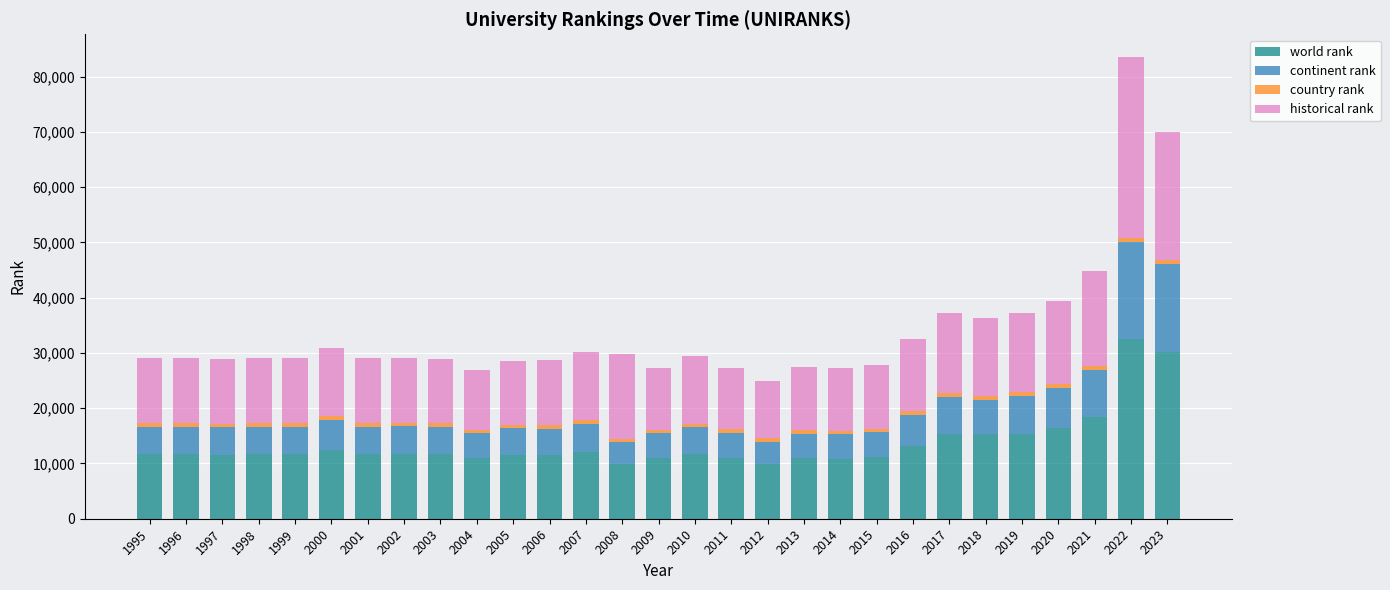

The value of world rank at 2007 is 12078. True or false?

True